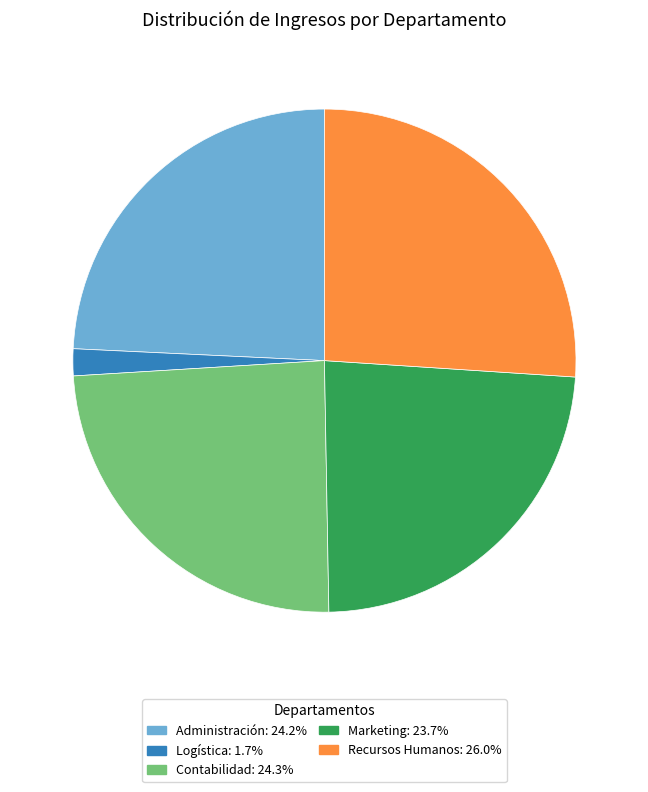

Approximately how many times larger is the value at Recursos Humanos compared to Contabilidad?

1.1